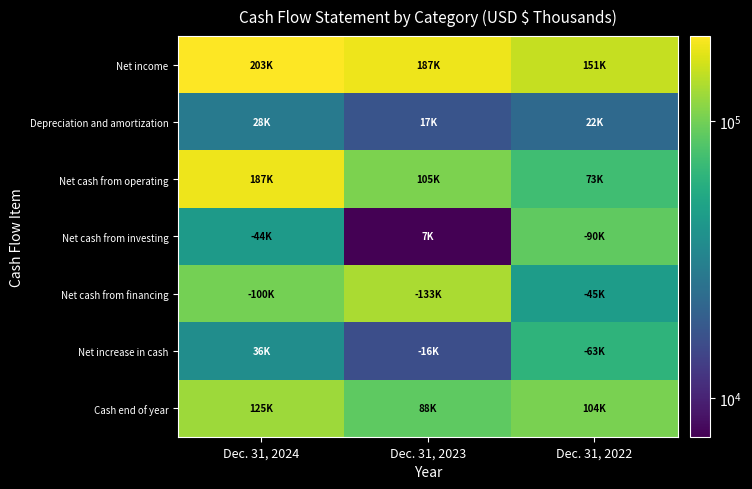

Which label corresponds to the smallest value in the chart?

Dec. 31, 2023